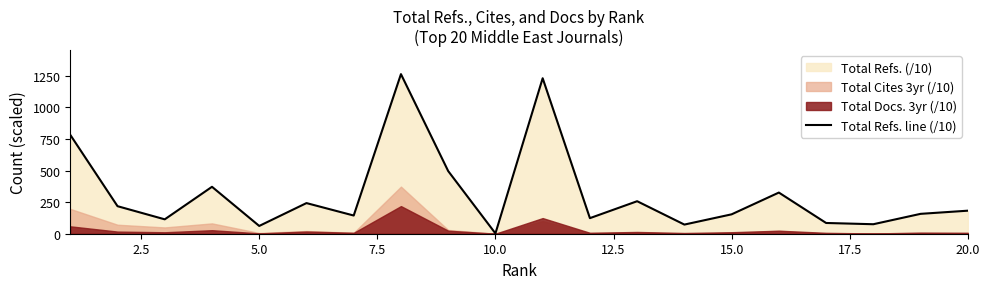

What is the value of the 9th point from the left?

495.6